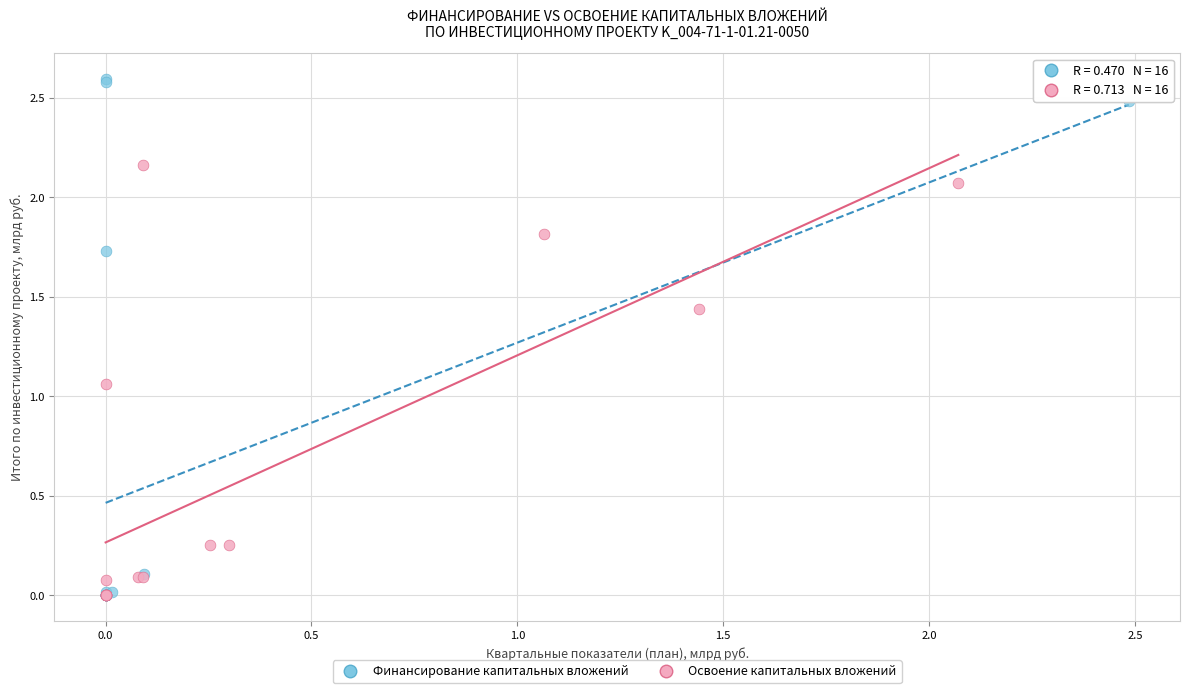

Which series contains the highest Y value?

Финансирование капитальных вложений